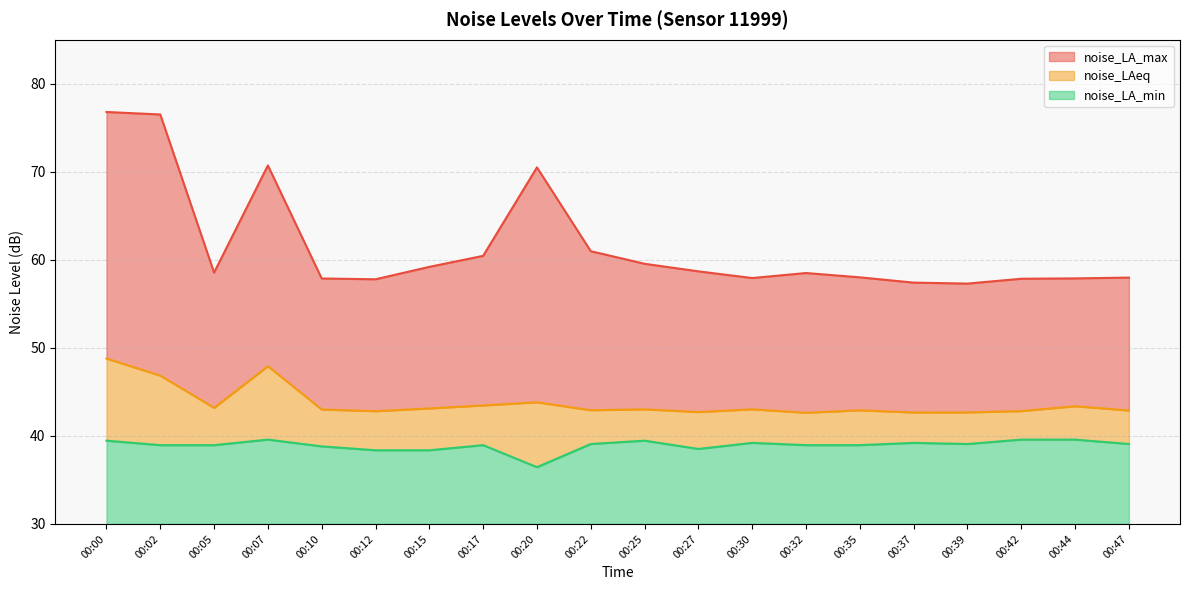

True or false: noise_LAeq and noise_LA_min cross at least once.

False